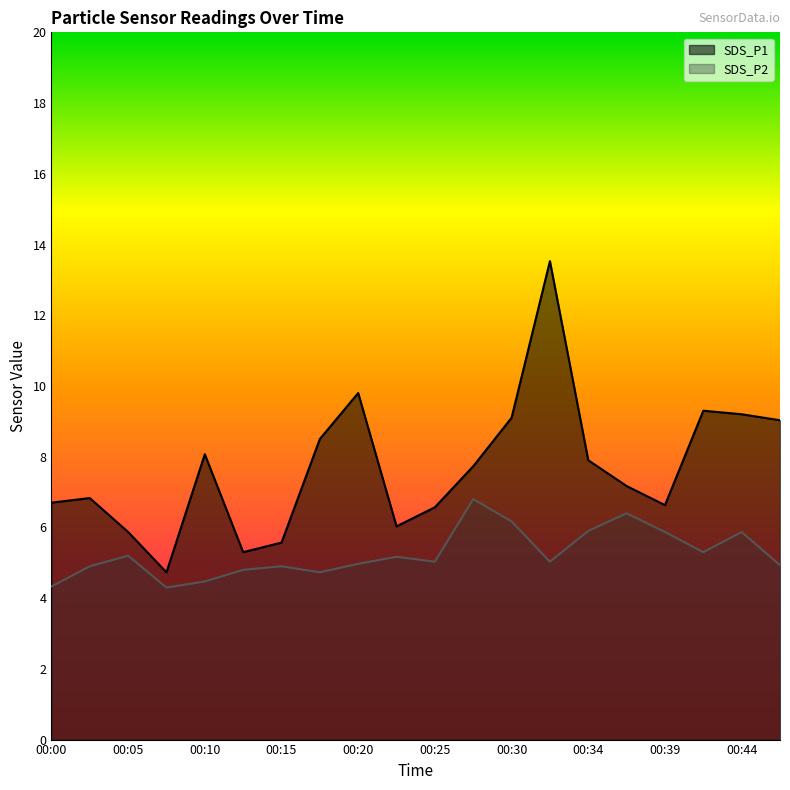

Reading left to right, what are all the values shown in this chart?

SDS_P1: 00:00=6.7	00:03=6.8	00:05=5.9	00:08=4.7	00:10=8.1	00:12=5.3	00:15=5.6	00:17=8.5	00:20=9.8	00:22=6.0	00:25=6.6	00:27=7.7	00:30=9.1	00:32=13.5	00:34=7.9	00:37=7.2	00:39=6.6	00:42=9.3	00:44=9.2	00:47=9.0
SDS_P2: 00:00=4.3	00:03=4.9	00:05=5.2	00:08=4.3	00:10=4.5	00:12=4.8	00:15=4.9	00:17=4.7	00:20=5.0	00:22=5.2	00:25=5.0	00:27=6.8	00:30=6.2	00:32=5.0	00:34=5.9	00:37=6.4	00:39=5.9	00:42=5.3	00:44=5.9	00:47=4.9